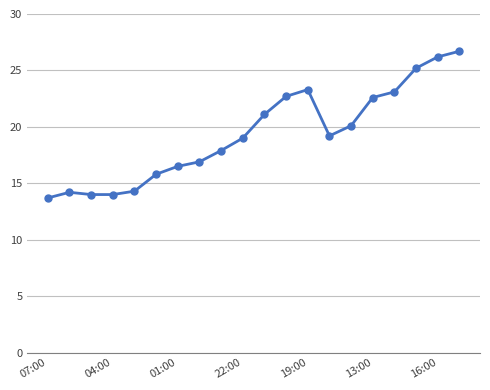

What is the value of the 20th point from the left?

26.7